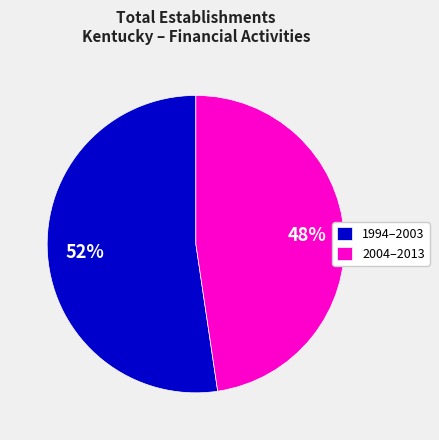

Is 1994–2003 the majority of the pie?

Yes